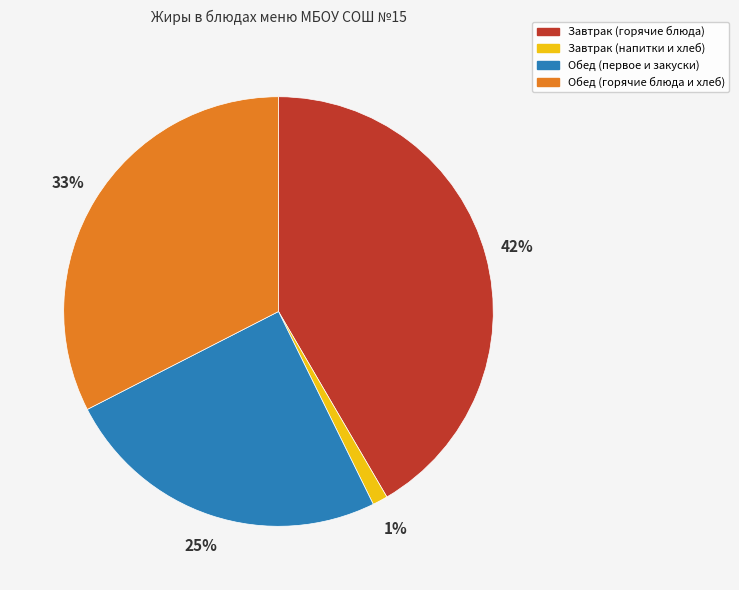

Rank the categories by value from highest to lowest.

Завтрак (горячие блюда), Обед (горячие блюда и хлеб), Обед (первое и закуски), Завтрак (напитки и хлеб)